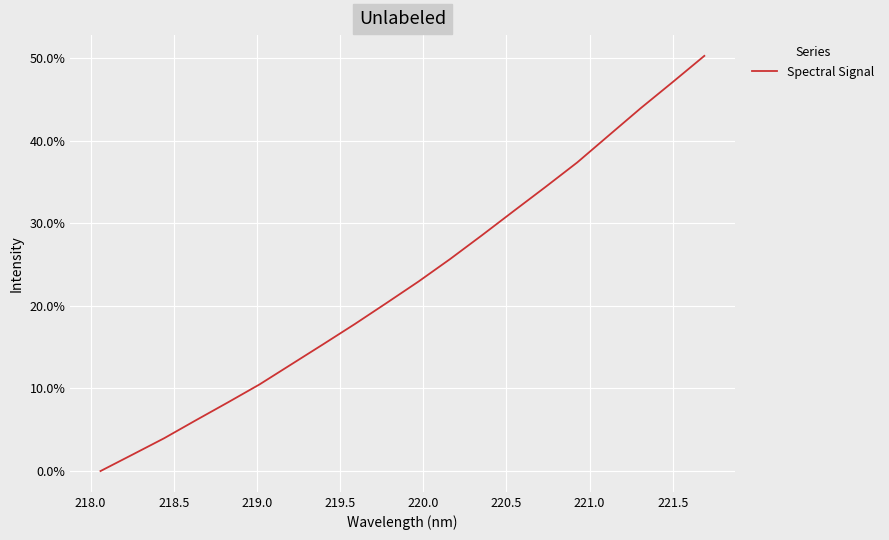

What is the greatest value displayed?

0.5